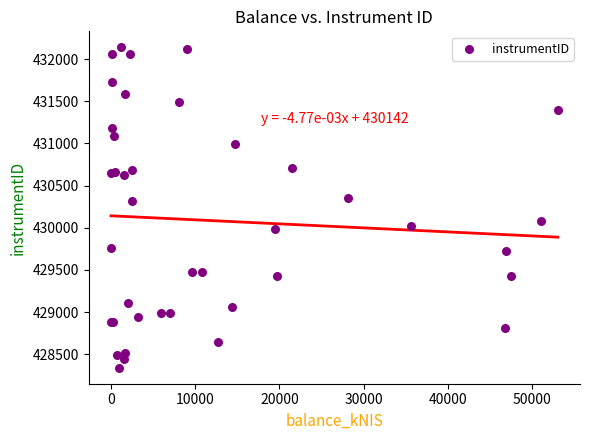

What Y value in the scatter plot is closest to 430239?

430315.9